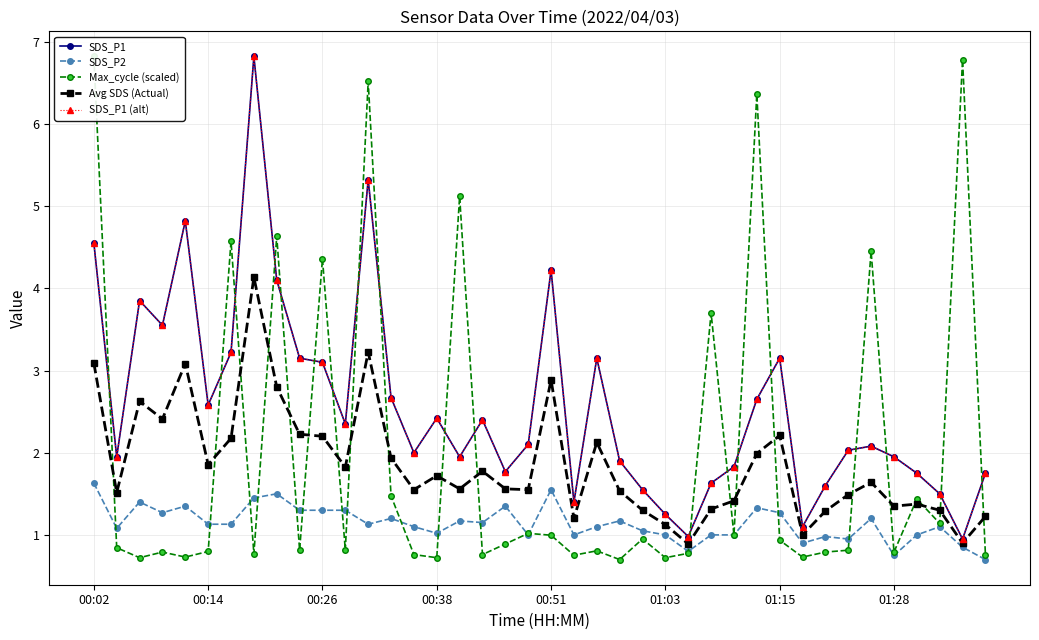

Rank the series by their maximum value, from lowest to highest.

SDS_P2, Avg SDS (Actual), SDS_P1, Max_cycle (scaled), SDS_P1 (alt)